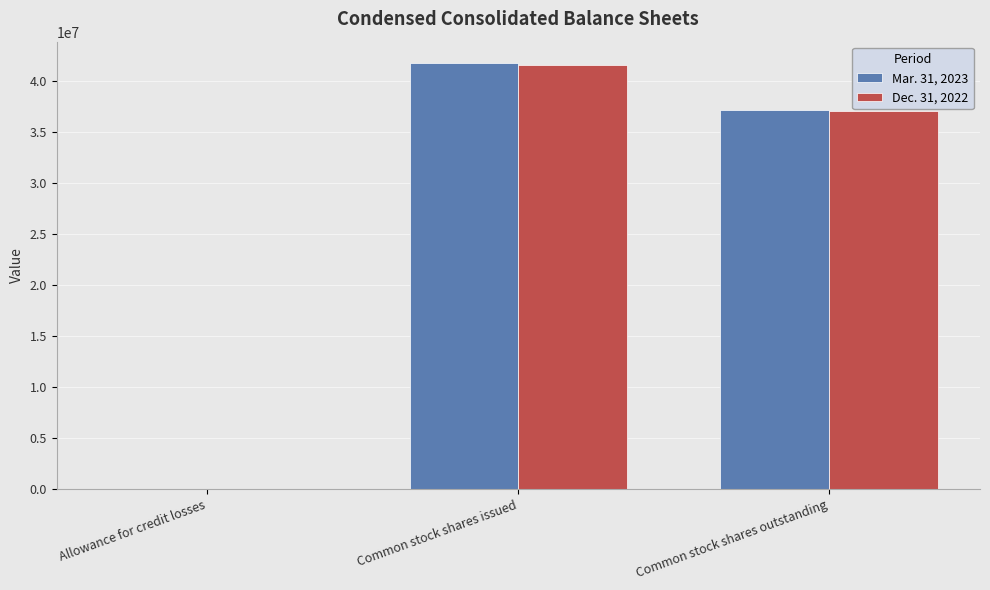

Is the value of Mar. 31, 2023 at Common stock shares issued greater than the value of Dec. 31, 2022 at Common stock shares outstanding?

Yes